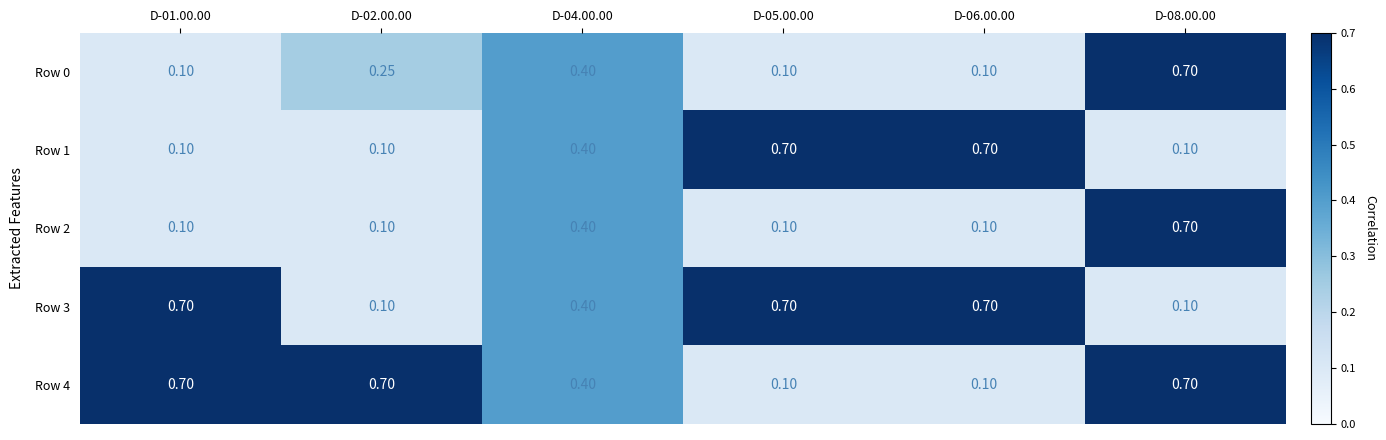

Is the value of Row 3 at D-02.00.00 greater than the value of Row 1 at D-05.00.00?

No